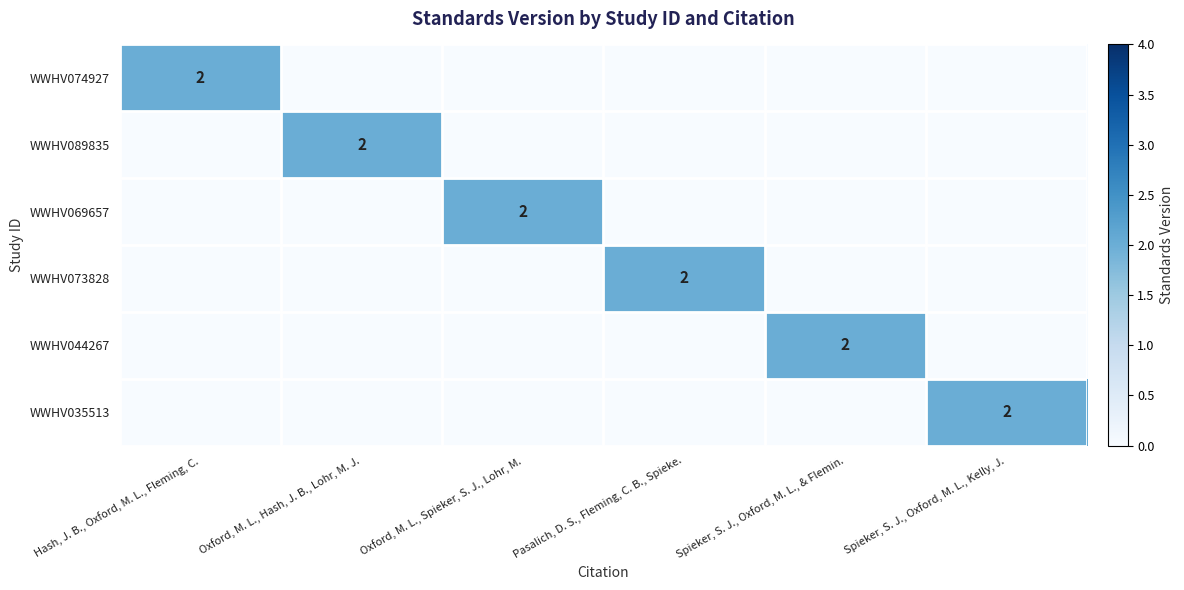

Between Spieker, S. J., Oxford, M. L., Kelly, J. and Oxford, M. L., Hash, J. B., Lohr, M. J., which is larger?

Spieker, S. J., Oxford, M. L., Kelly, J.